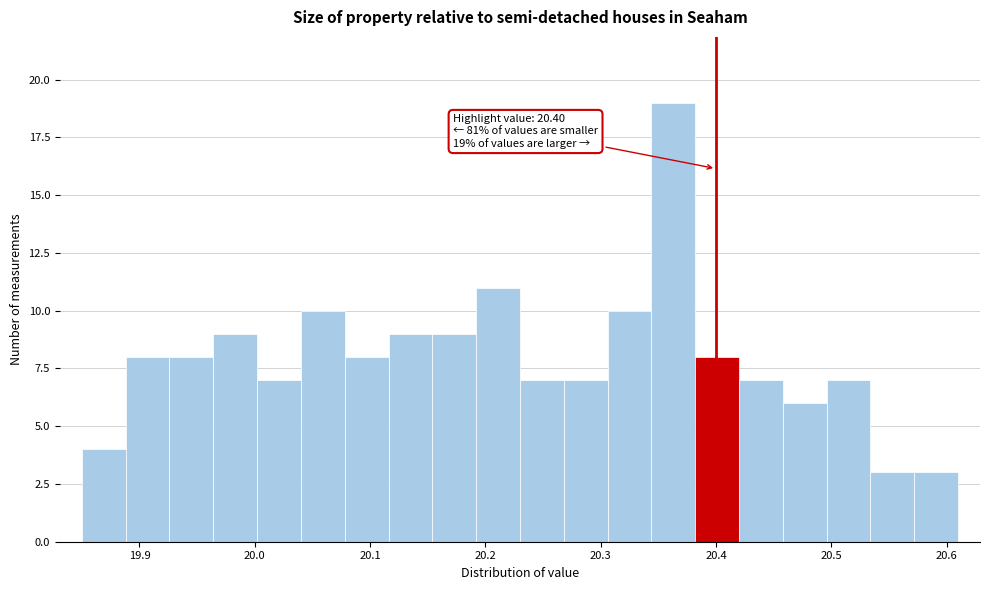

Read against the x-axis, roughly where is the centre of the tallest bar?

20.36